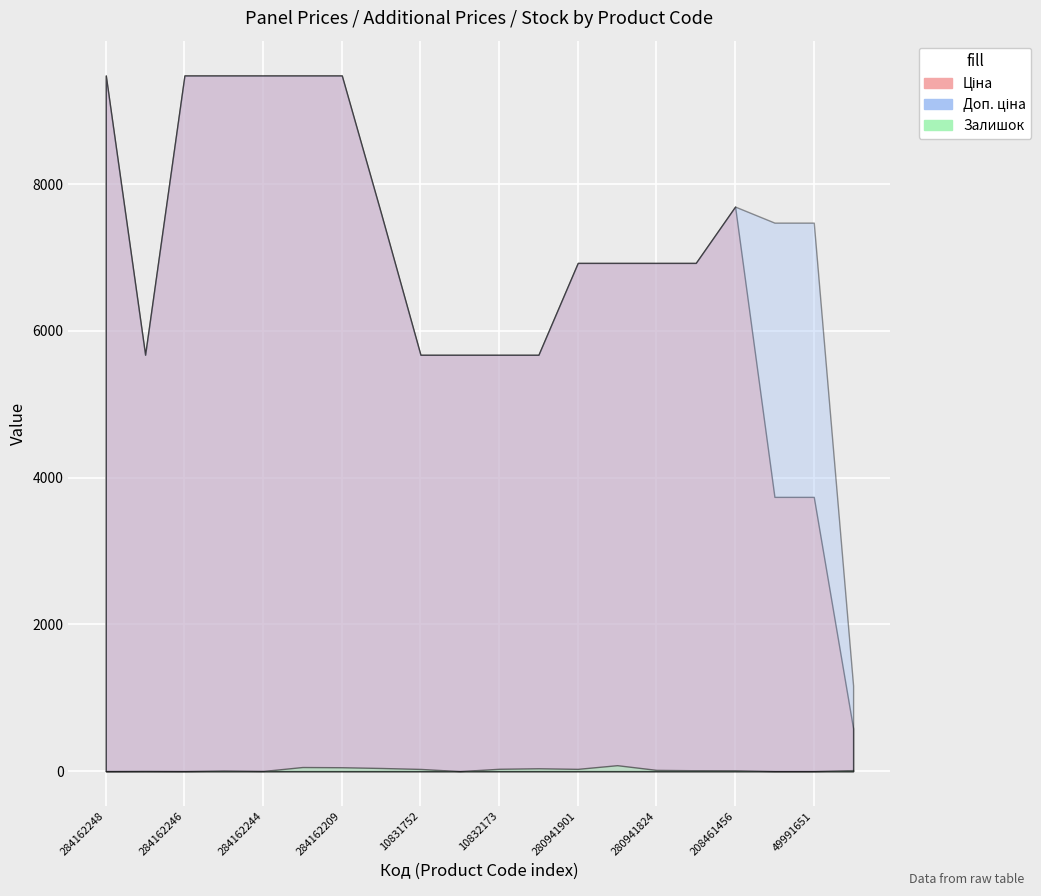

The value of Ціна at 280941856 is 10914.0. True or false?

False